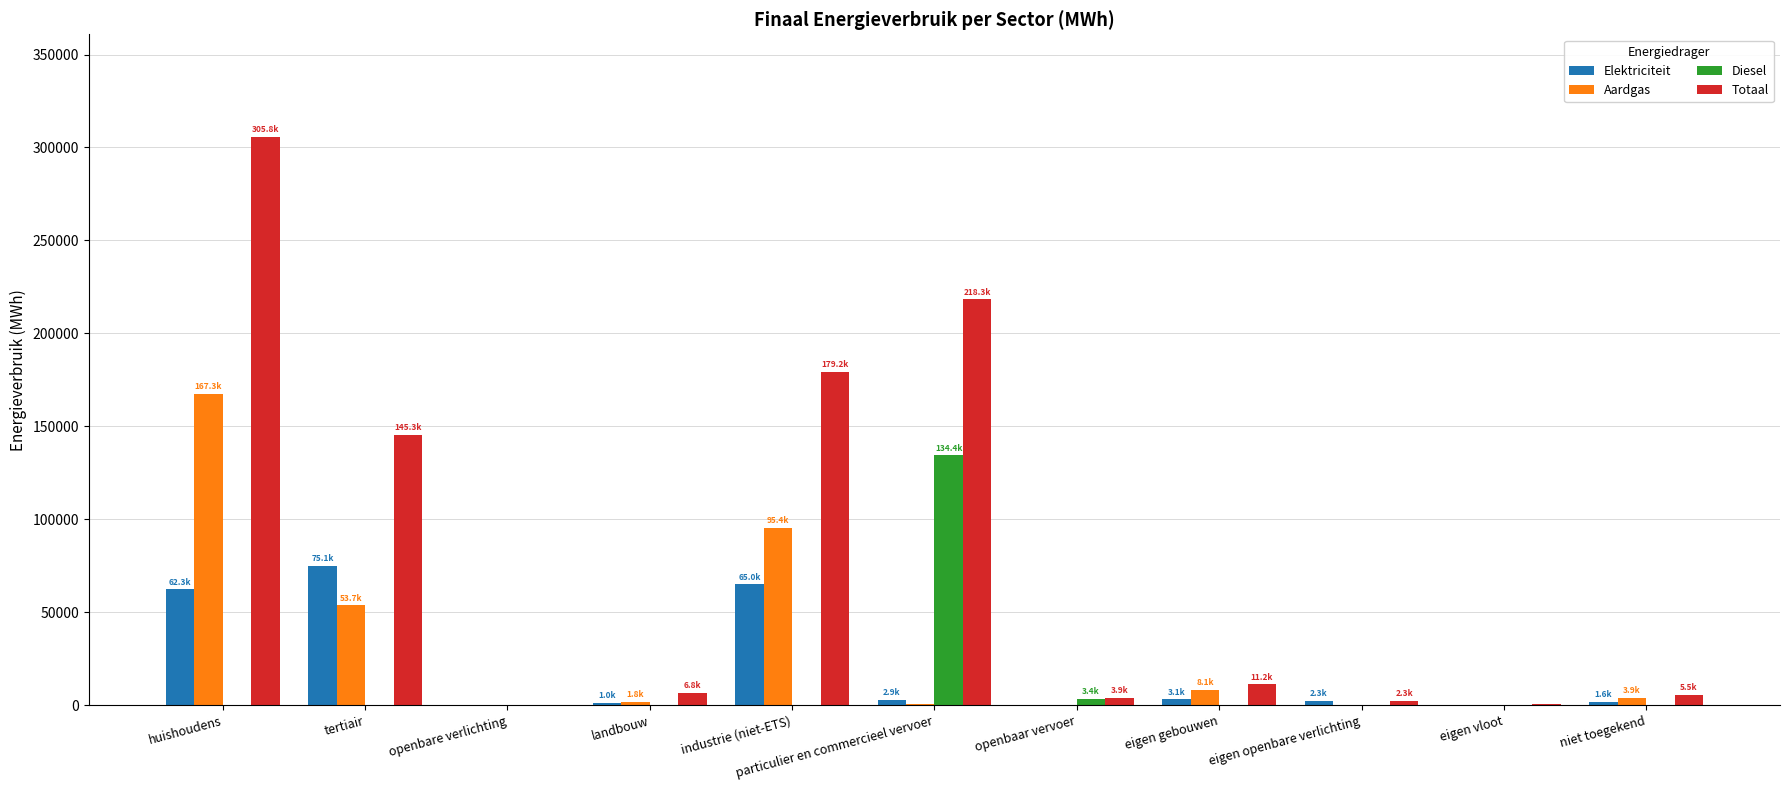

What is the maximum value shown in the chart?

305834.6